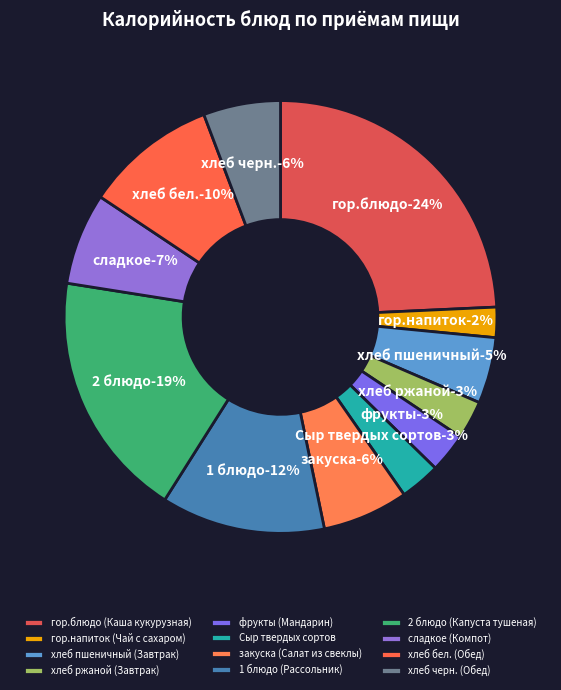

Combined, what portion of the pie is 2 блюдо (Капуста тушеная) and хлеб черн. (Обед)?

24.3%